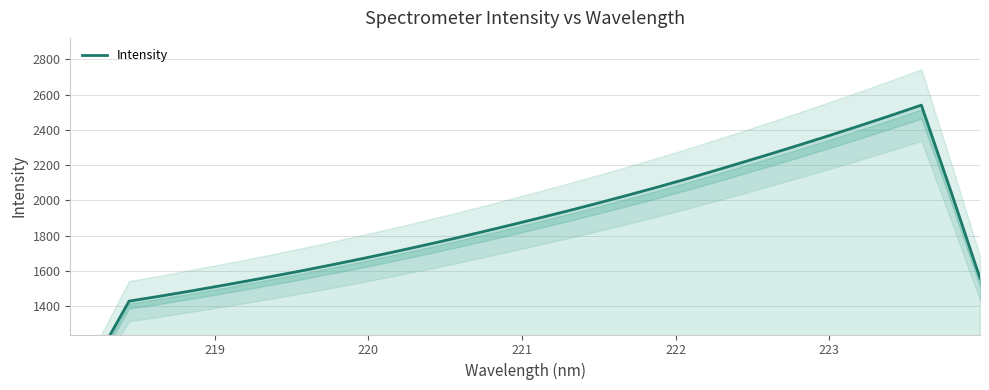

Reading left to right, list all the values displayed in this chart.

840.9	1131.8	1428.2	1455.0	1483.0	1512.1	1541.9	1572.8	1604.6	1637.6	1671.7	1707.1	1743.7	1781.3	1820.4	1860.5	1901.3	1942.9	1986.1	2030.2	2075.6	2122.4	2171.3	2221.0	2271.5	2323.0	2375.7	2429.6	2484.4	2540.9	2055.3	1558.8